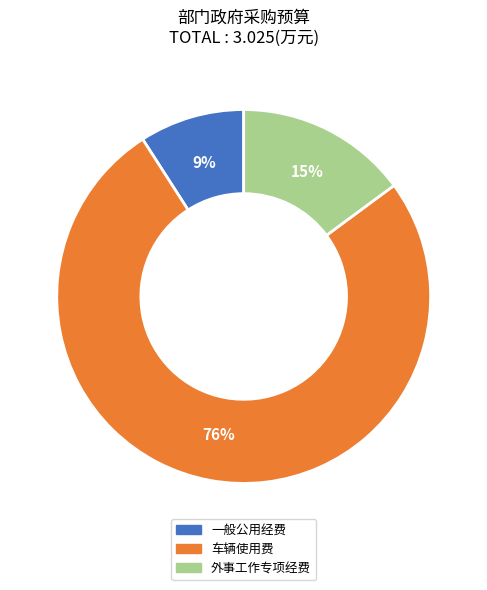

To the nearest percent, what percentage of the pie is 一般公用经费?

9%